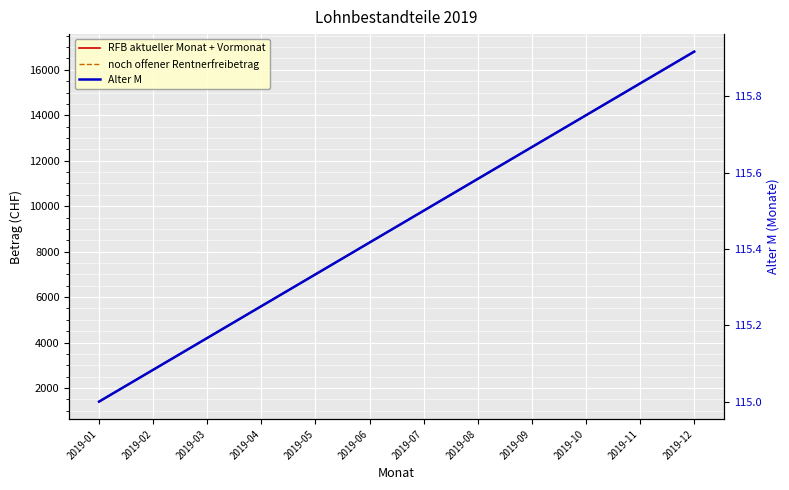

What is the total value across all series at 2019-06?

16915.4